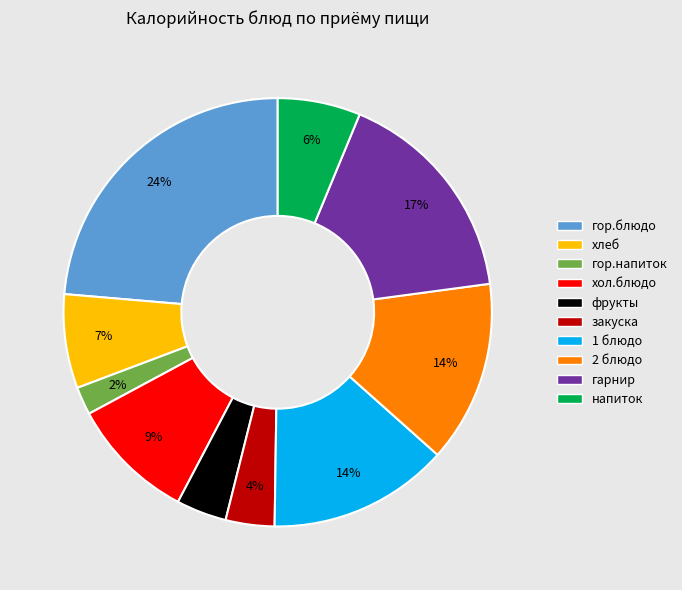

Which has a higher value, хол.блюдо or напиток?

хол.блюдо